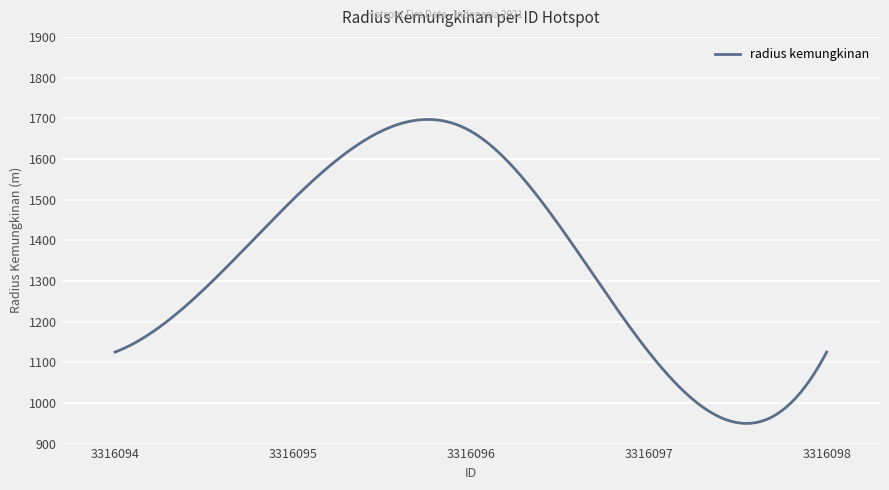

What is the minimum value shown in the chart?

949.5